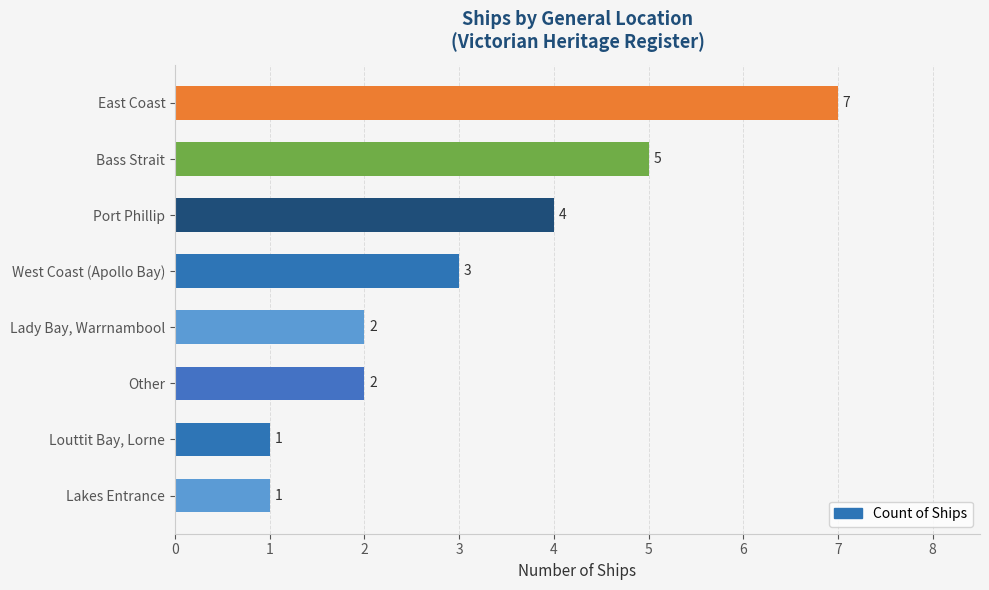

Which category has the highest value across all series?

East Coast